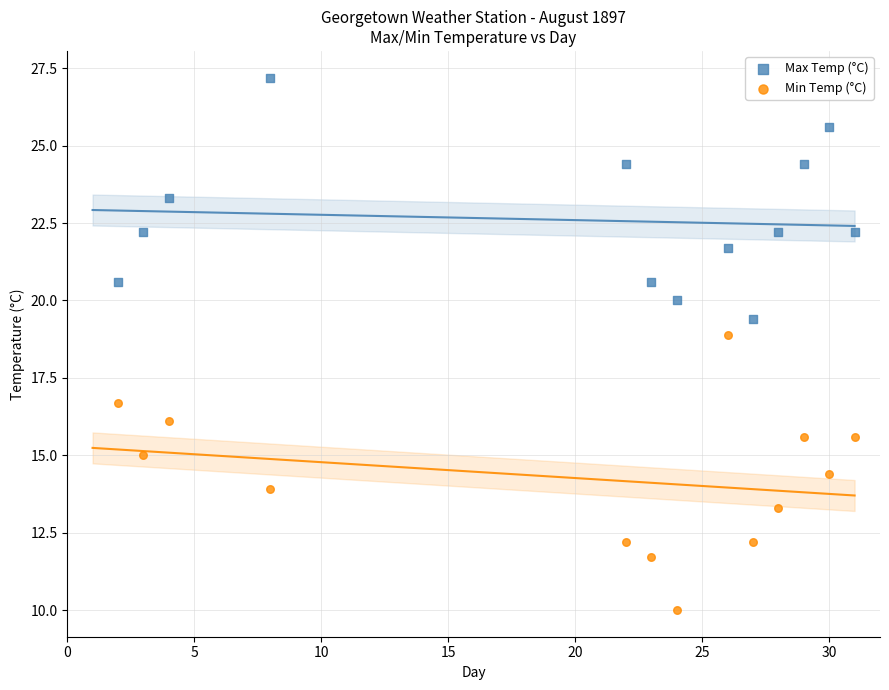

Across all data points, what is the range of X values (max minus min)?

29.0